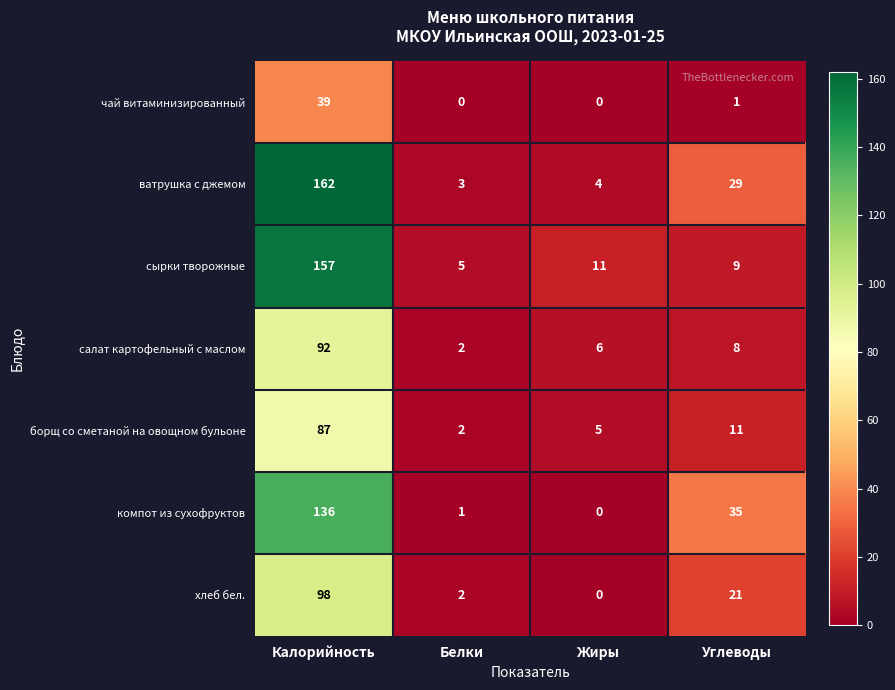

How many data points does each series have?

4